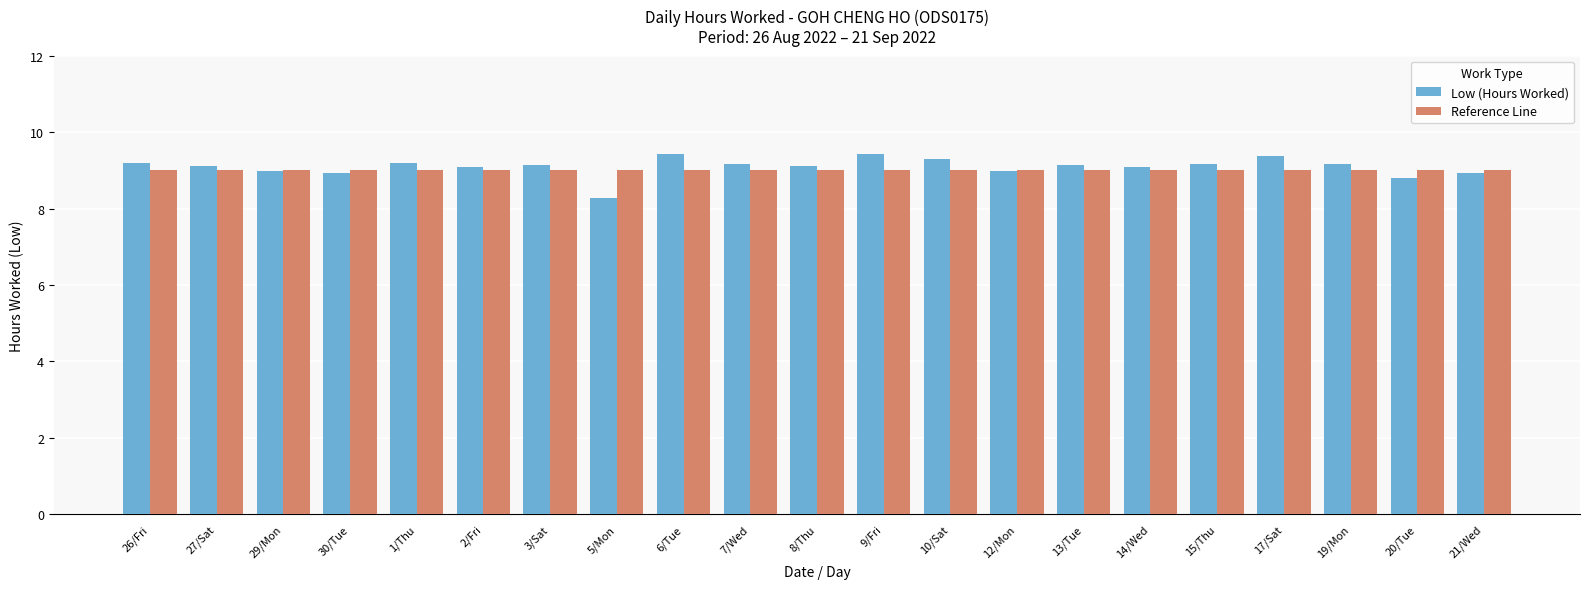

Where does the Low (Hours Worked) series first go above 9?

26/Fri